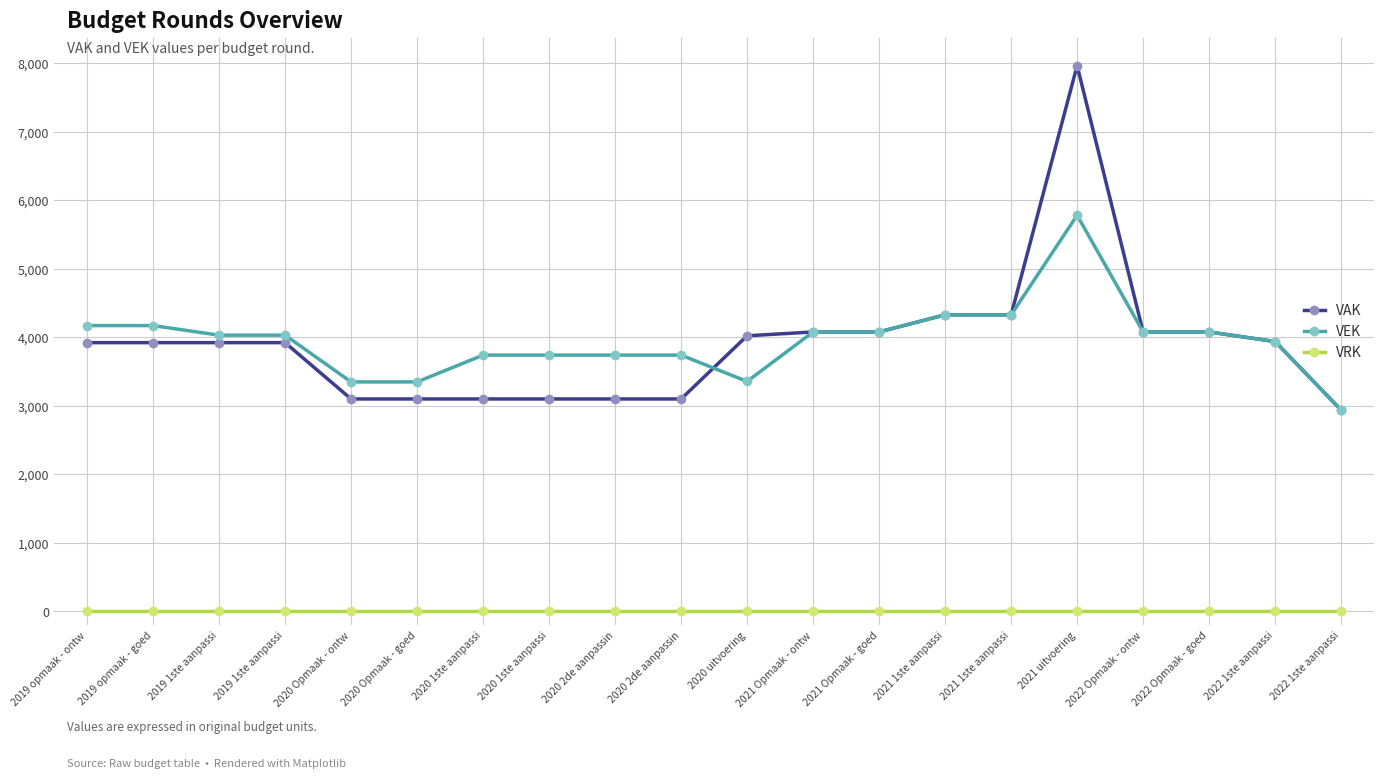

Is it true that VAK equals 3101 at 2020 2de aanpassin?

True